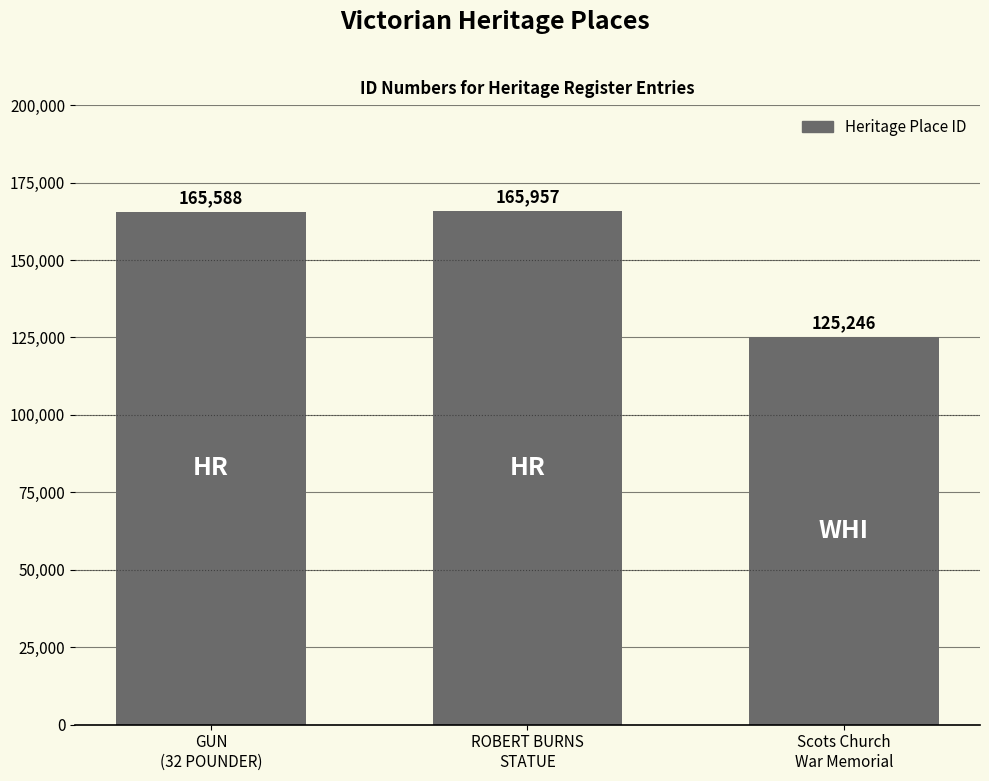

Rank the categories by value from lowest to highest.

Scots Church
War Memorial, GUN
(32 POUNDER), ROBERT BURNS
STATUE